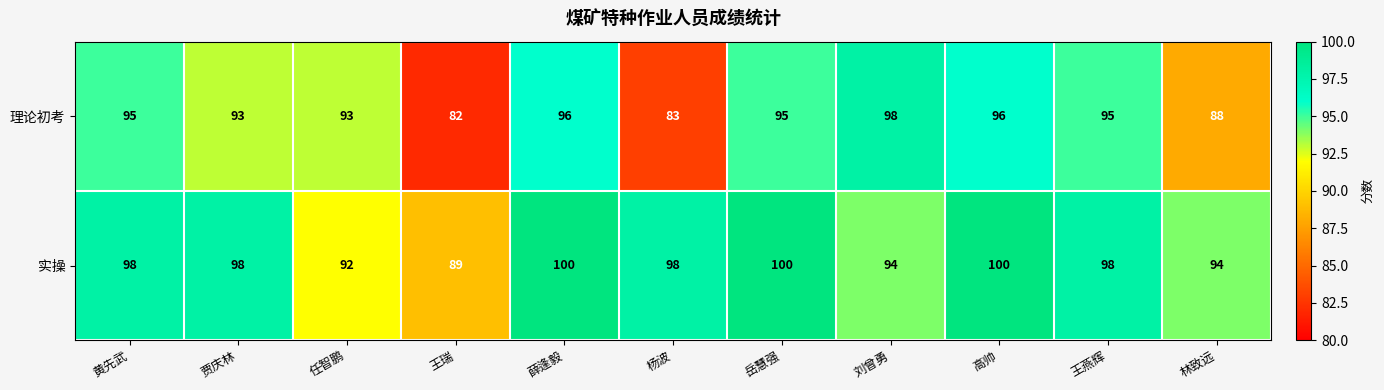

How many 实操 values are between 94 and 100?

9